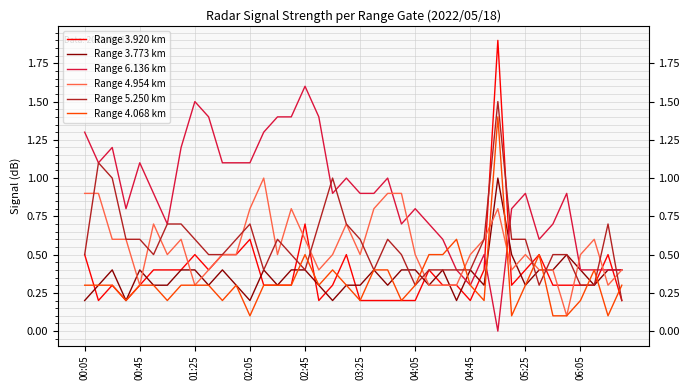

What is the average value of the Range 4.954 km series?

0.6